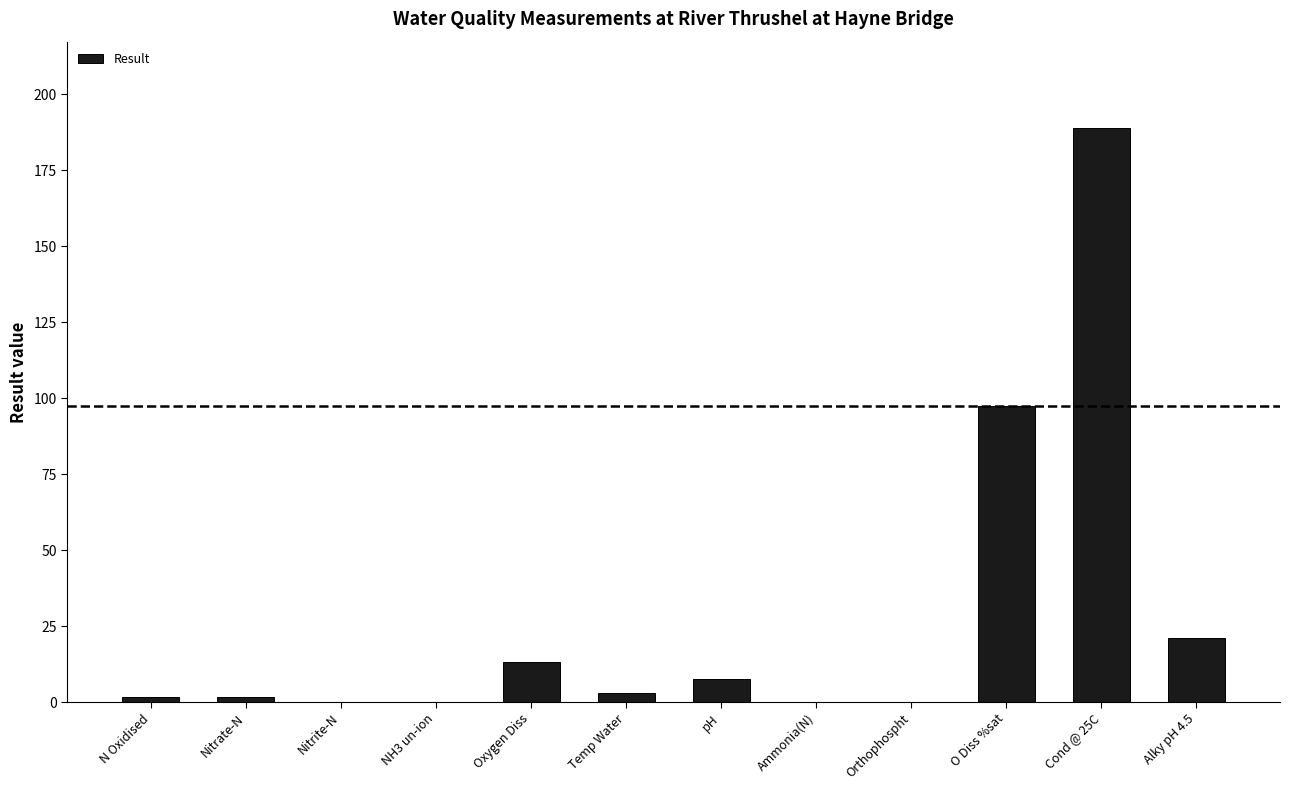

Where is the data nearest to the value 94?

O Diss %sat